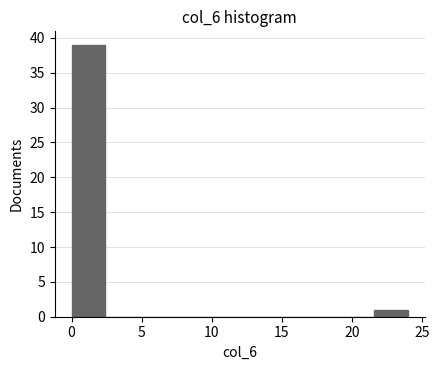

Reading left to right, list every bar in this chart as the range it spans on the x-axis followed by its height. Neither the bar edges nor the heights are printed on the chart, so give them approximately, as read against the axes.

0.0 to 2.4: 39
2.4 to 4.8: 0
4.8 to 7.2: 0
7.2 to 9.6: 0
9.6 to 12.0: 0
12.0 to 14.4: 0
14.4 to 16.8: 0
16.8 to 19.2: 0
19.2 to 21.6: 0
21.6 to 24.0: 1